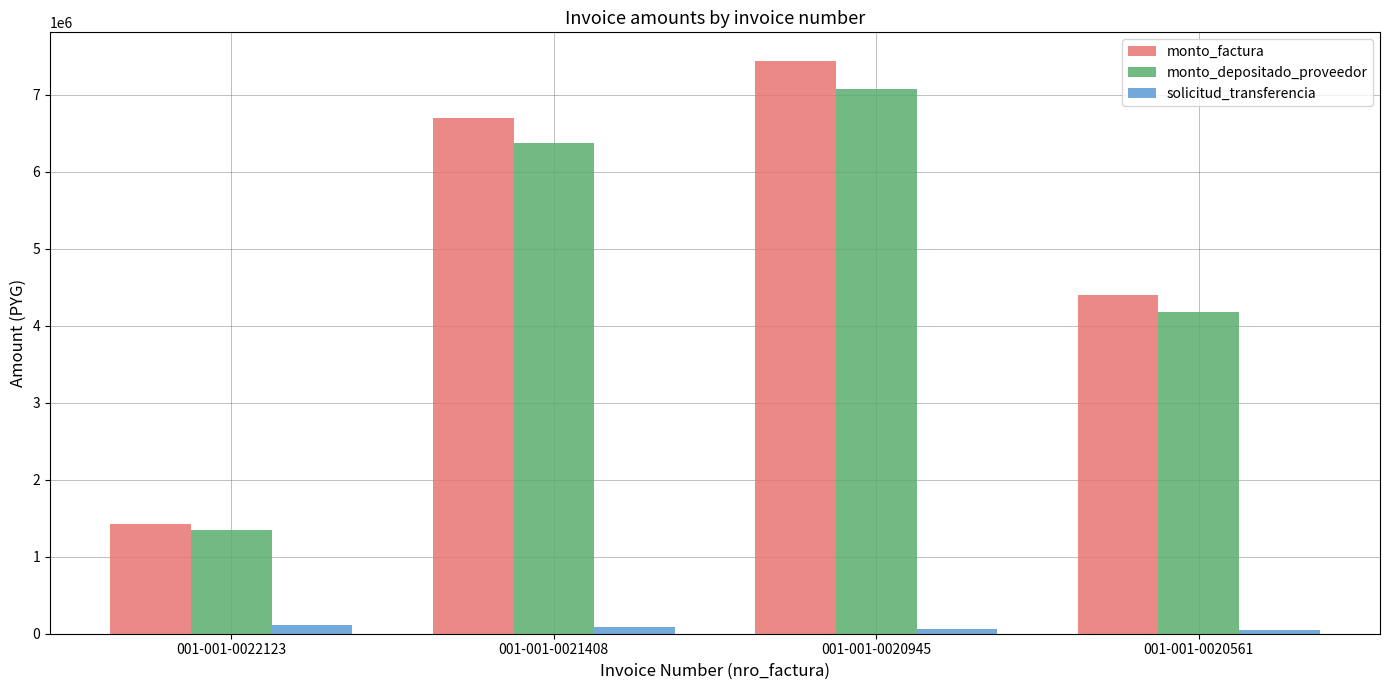

Which series has the largest total across all categories?

monto_factura